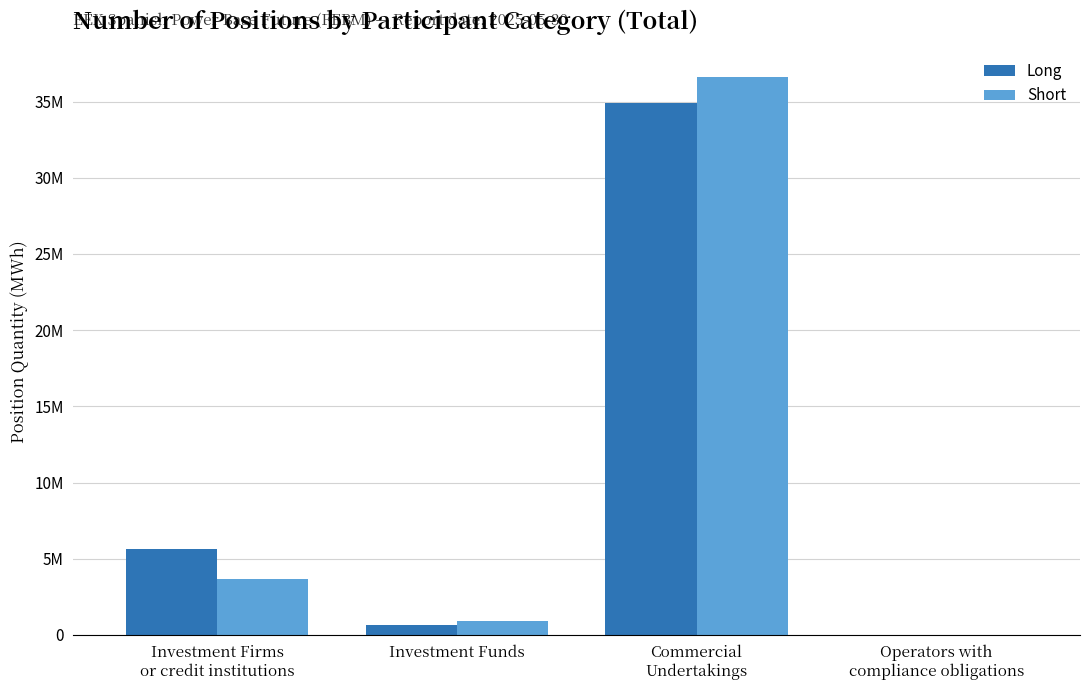

What are all the series names shown in the legend?

Long, Short